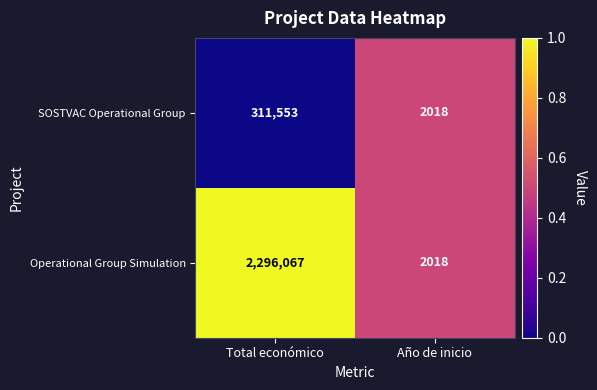

List the series in order of their overall mean, highest first.

Operational Group Simulation, SOSTVAC Operational Group